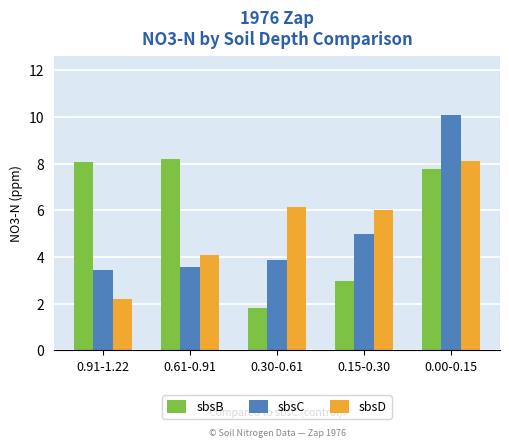

Rank the series by their average value, from highest to lowest.

sbsB, sbsD, sbsC